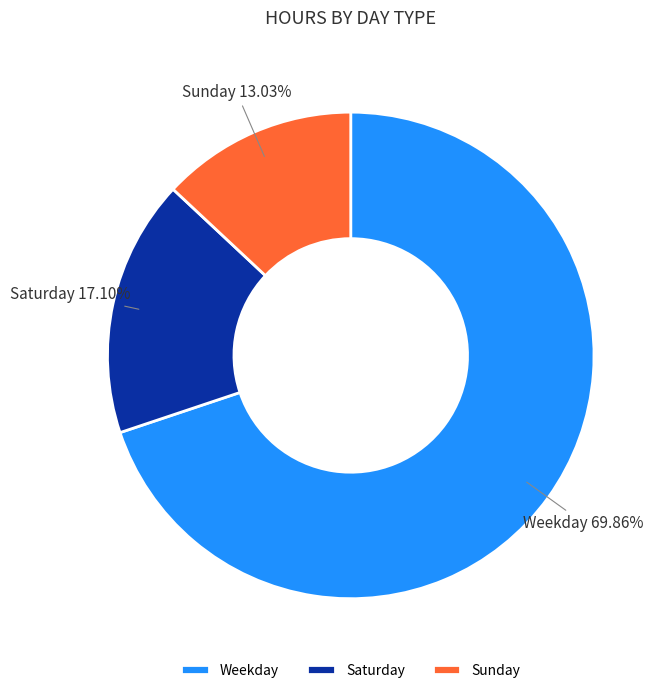

Which has a higher value, Weekday or Sunday?

Weekday